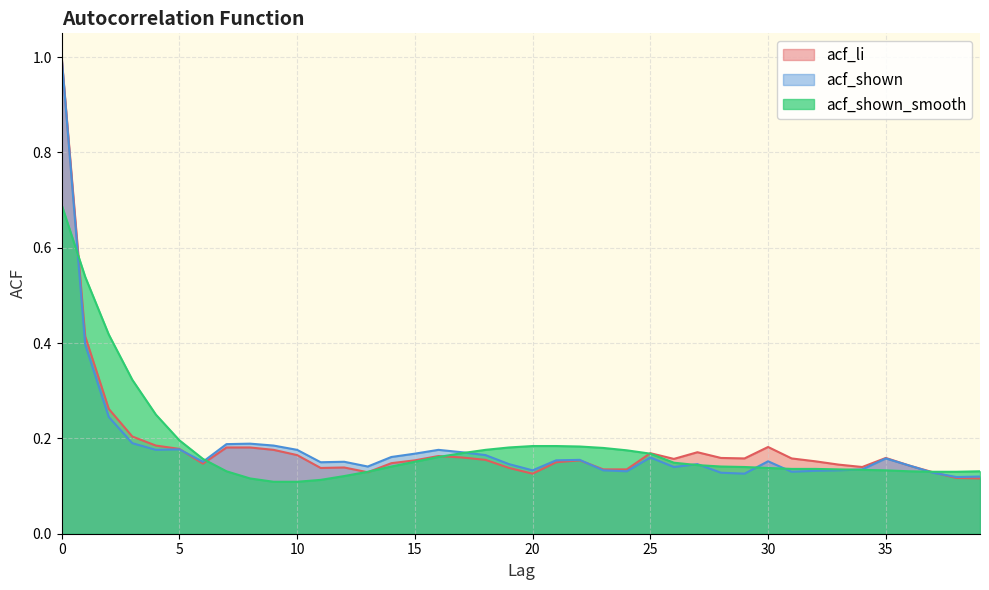

True or false: acf_shown_smooth has a value of 0.4 at 0.

False